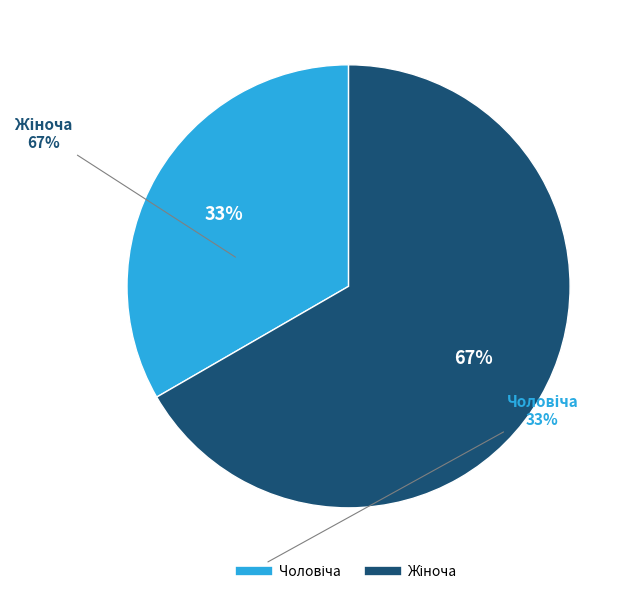

To the nearest percent, what is the average slice percentage?

50%